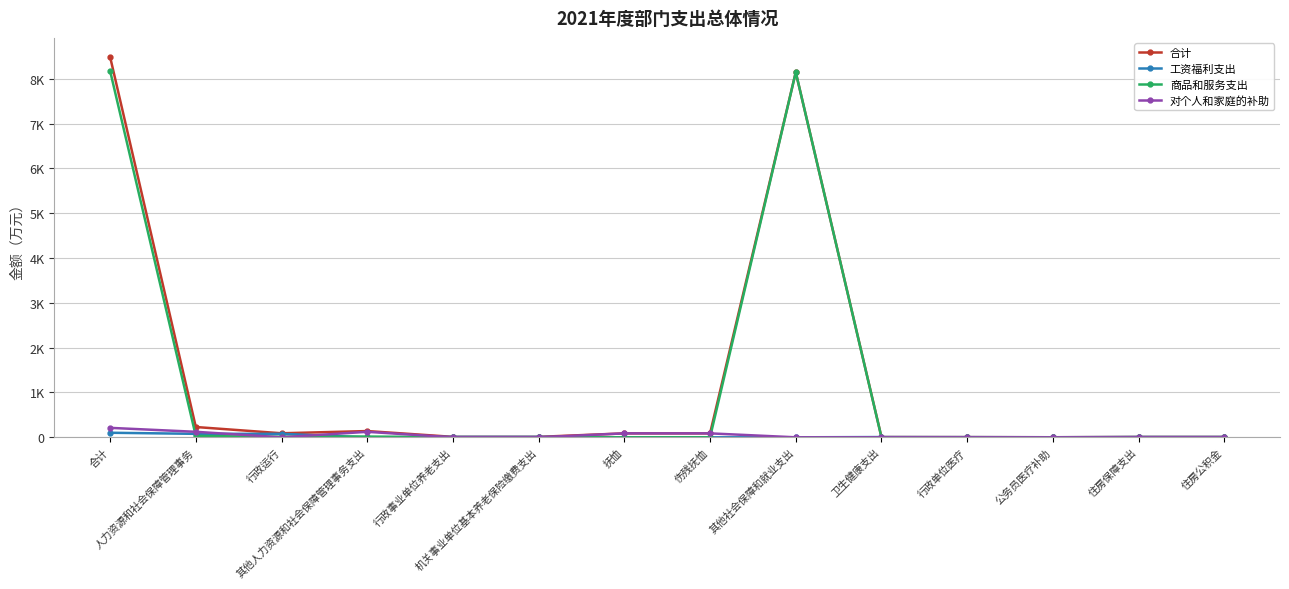

Does the chart have visible grid lines?

Yes